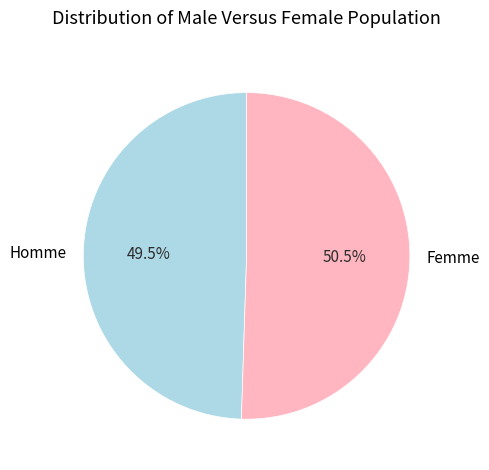

To the nearest percent, what is the average slice percentage?

50%